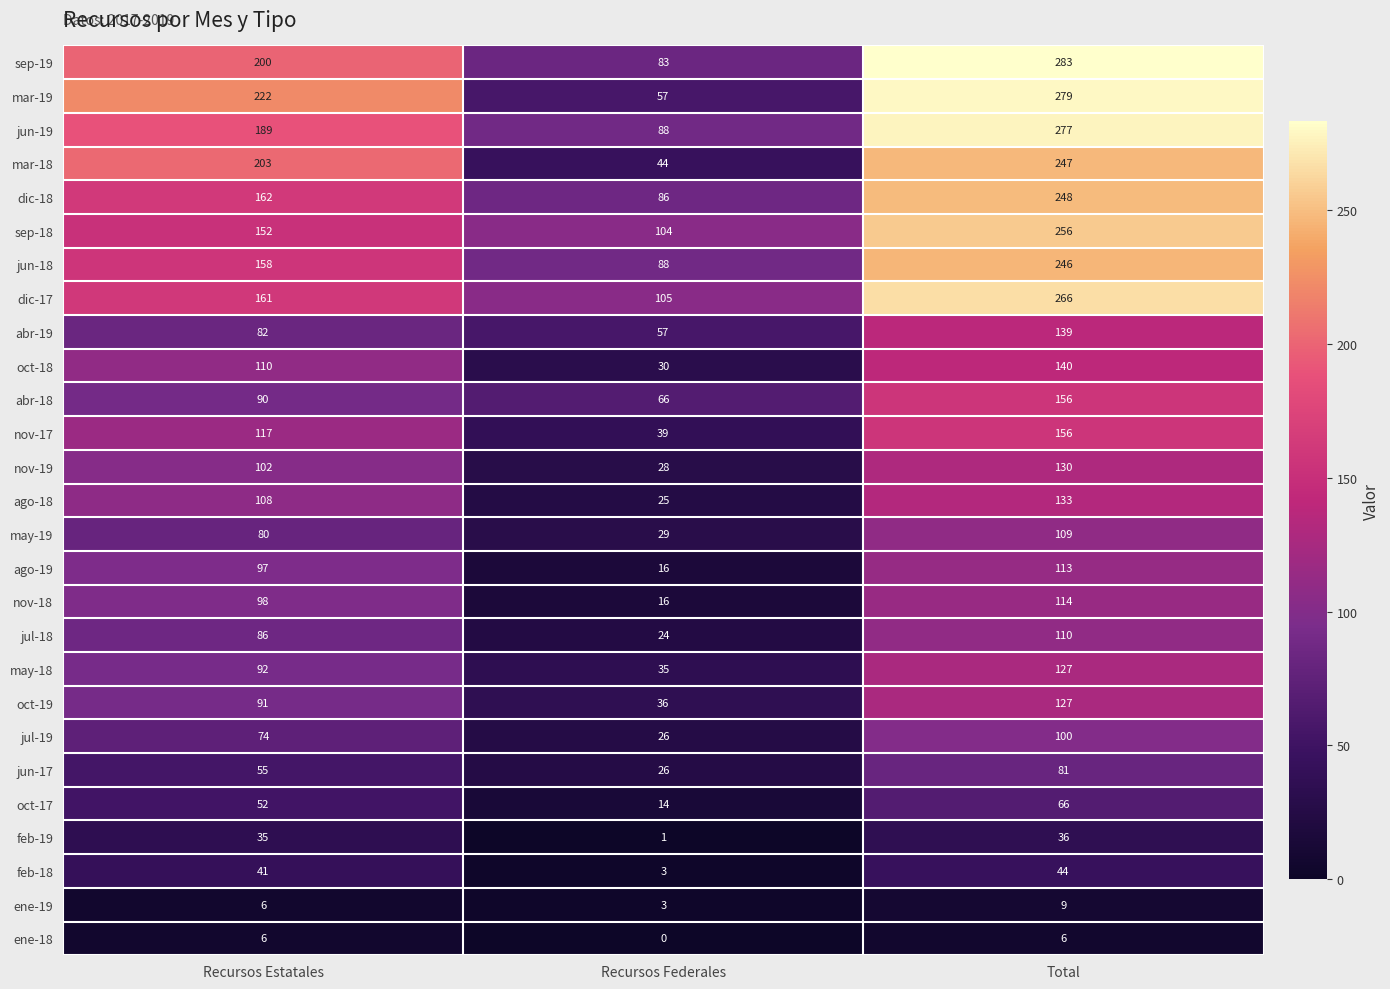

Is it true that oct-18 equals 140 at Total?

True